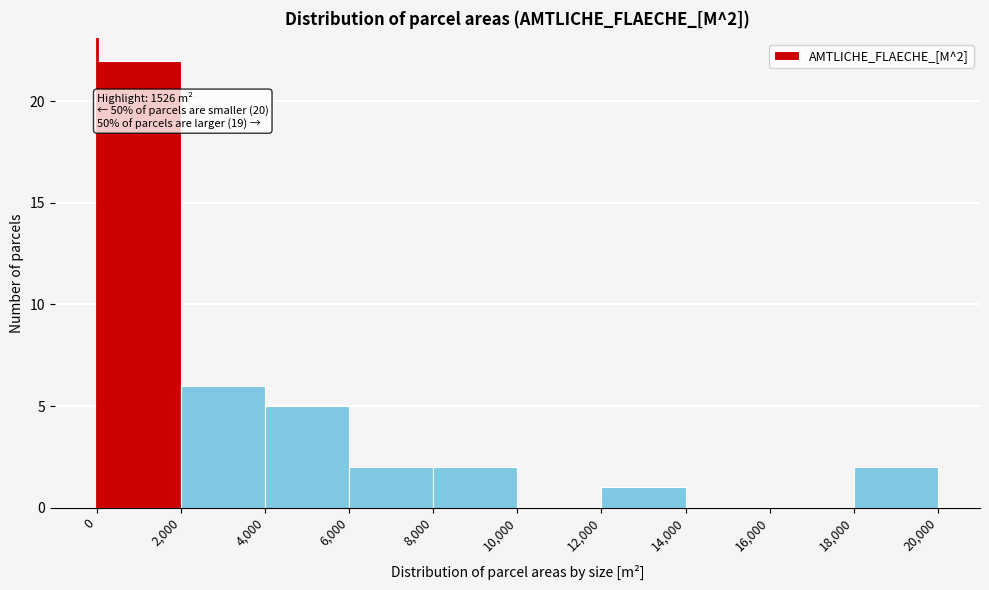

Over which range of the x-axis is the bar tallest?

0 to 2,000